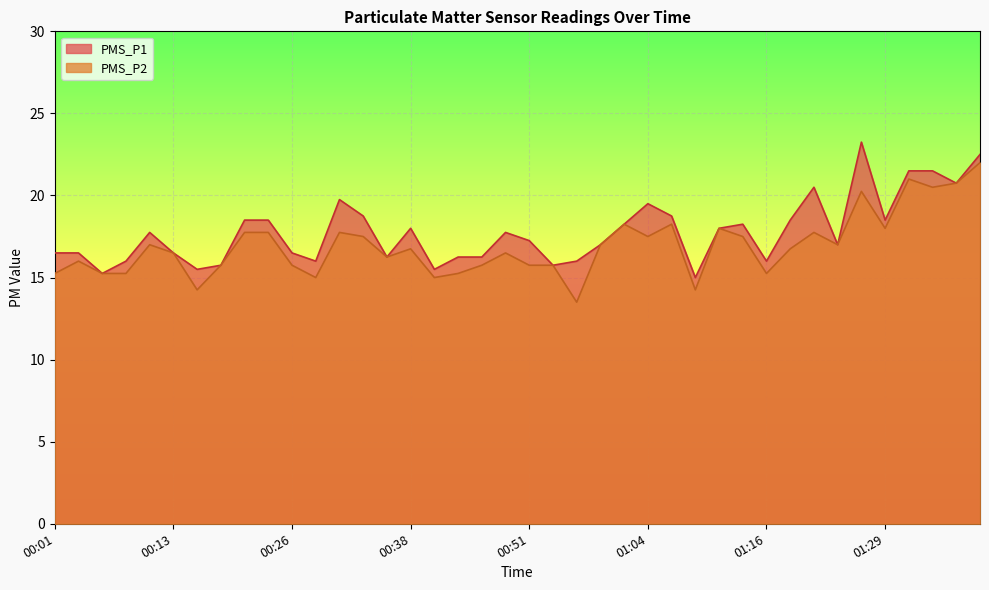

What is the label of the 8th point from the right?

01:21